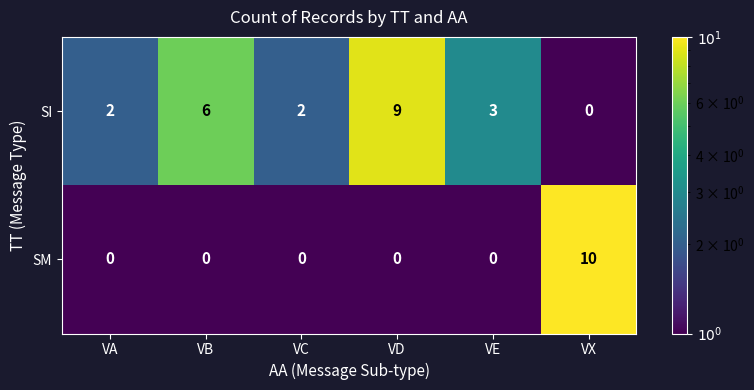

What is the difference between the maximum and minimum values in the SI series?

9